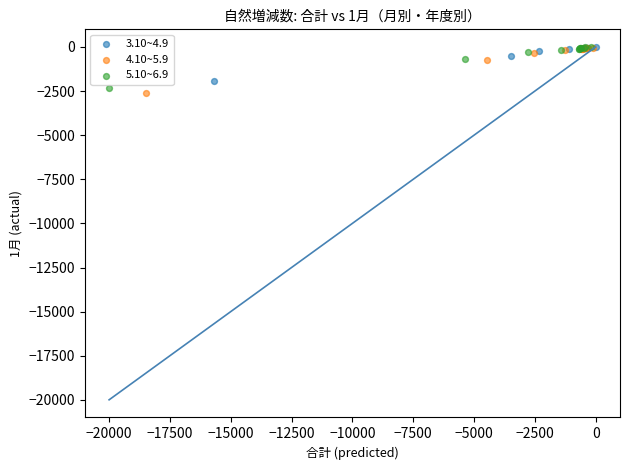

Which series has the largest Y range (max minus min)?

4.10~5.9